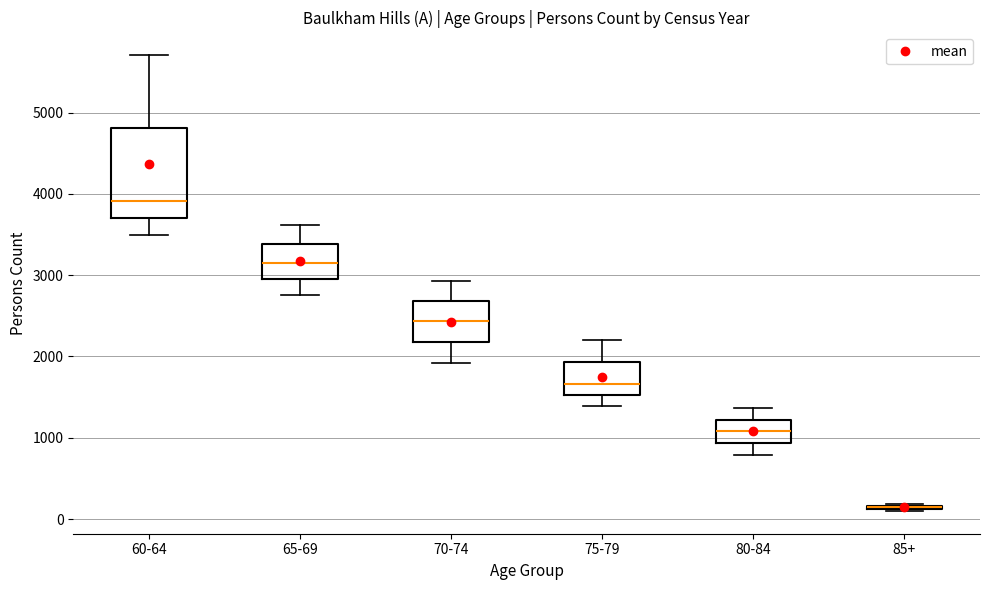

Where does the median line of the box for 75-79 sit on the y-axis? The values are not printed on the chart, so give them approximately, as read against the axis.

1700